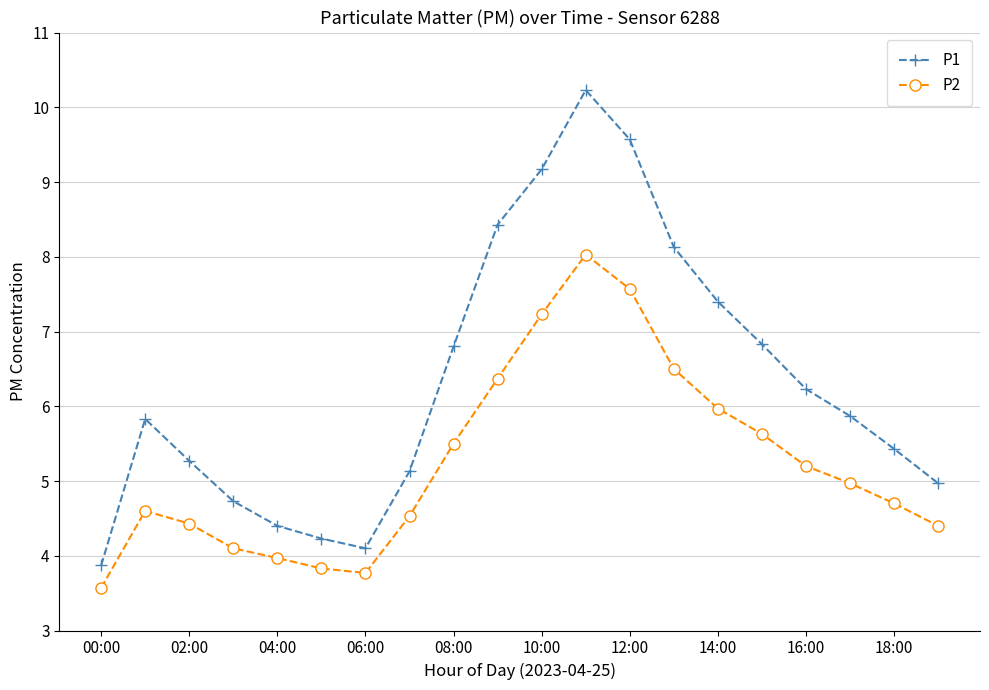

In P2, how many points are lower than both neighbors (excluding endpoints)?

1